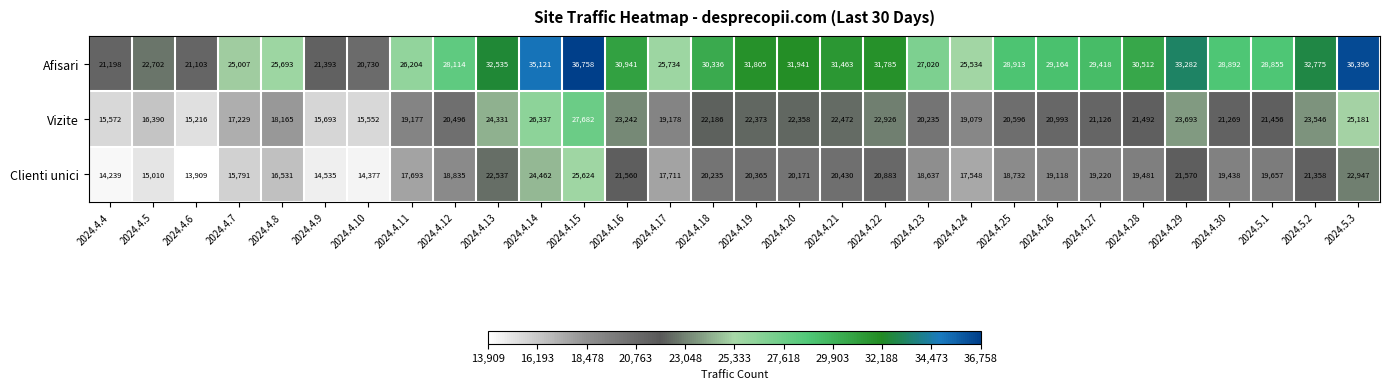

Where does the Vizite series first go above 21269?

2024.4.13